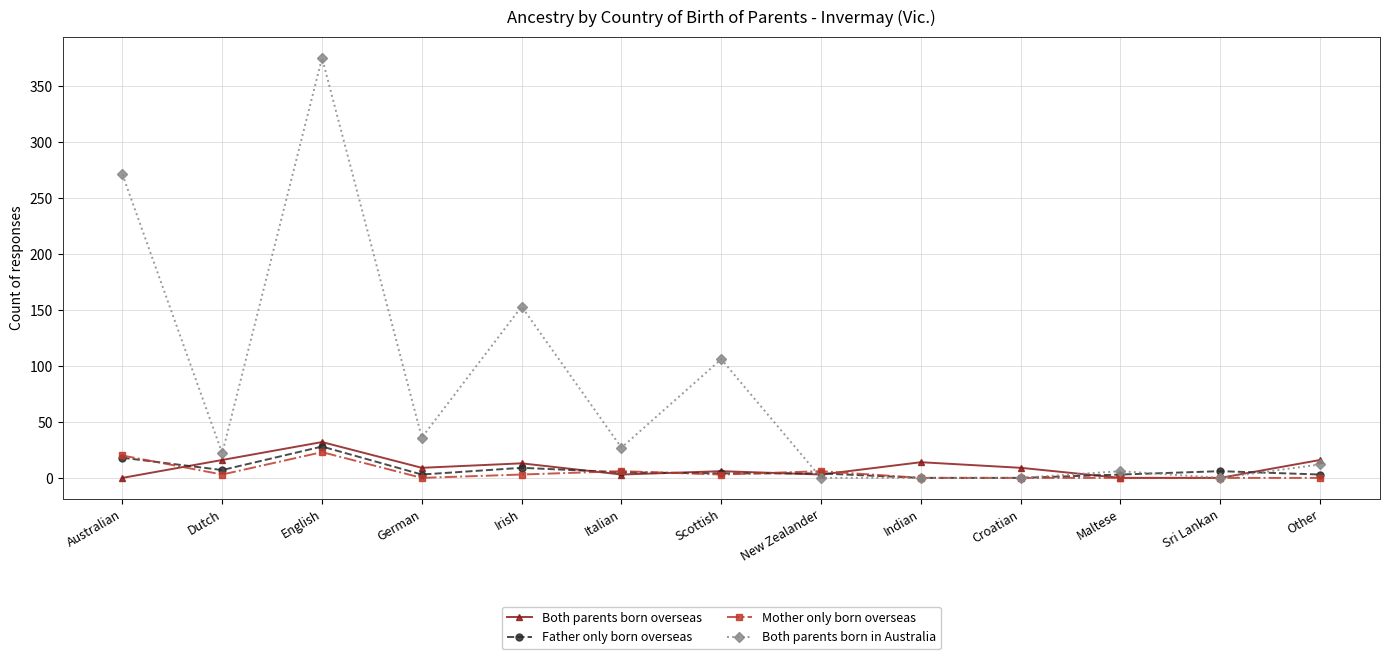

What is the total value across all series at Croatian?

9